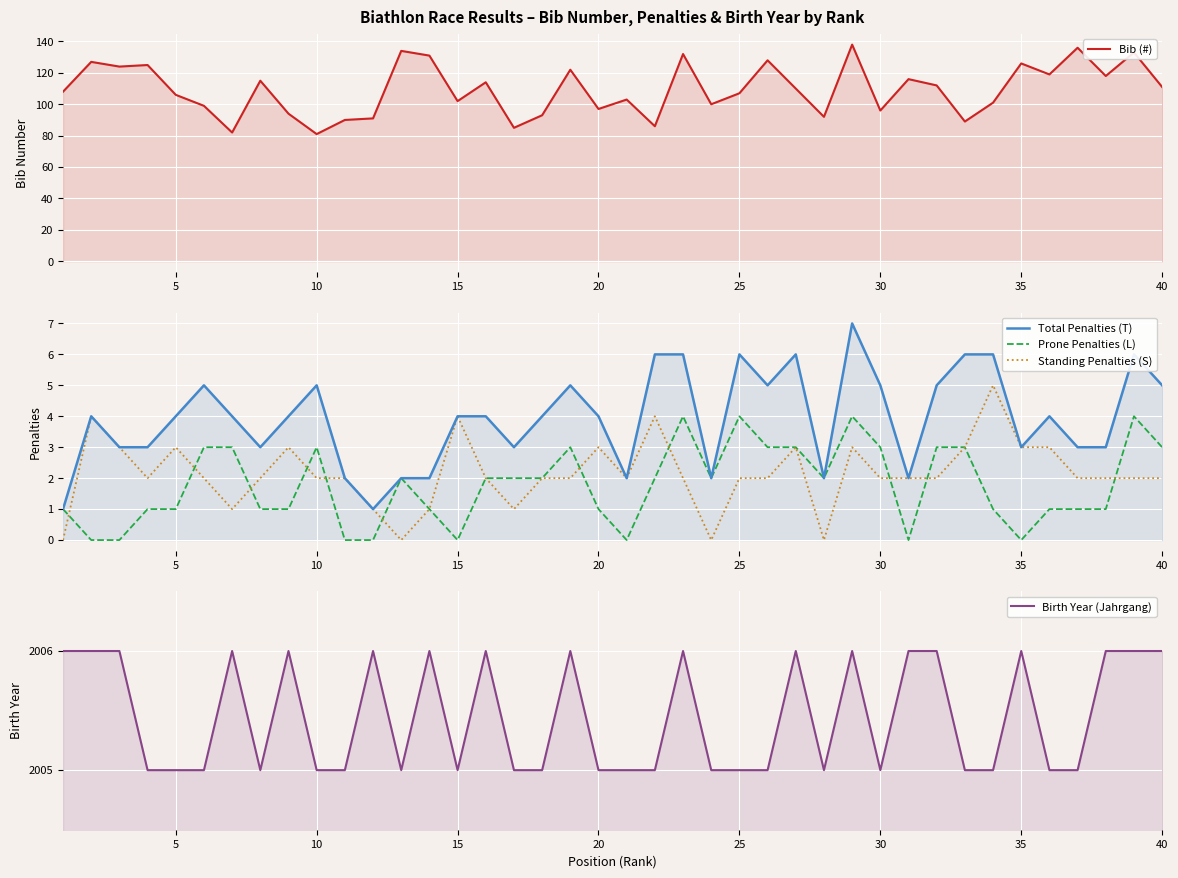

The Prone Penalties (L) series shows 1 at 5. True or false?

True